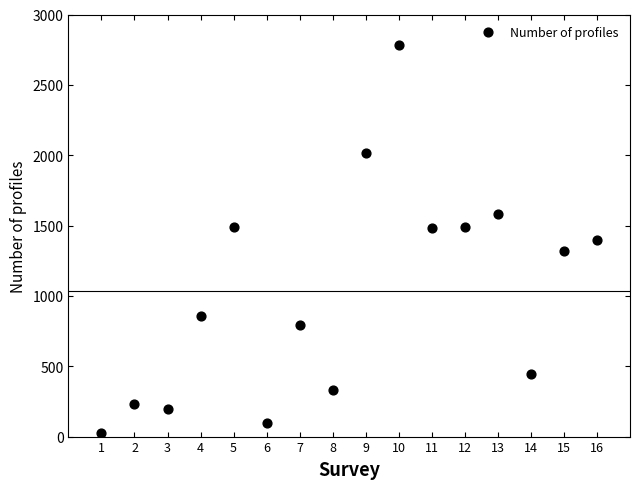

What is the range of Y values (max minus min)?

2759